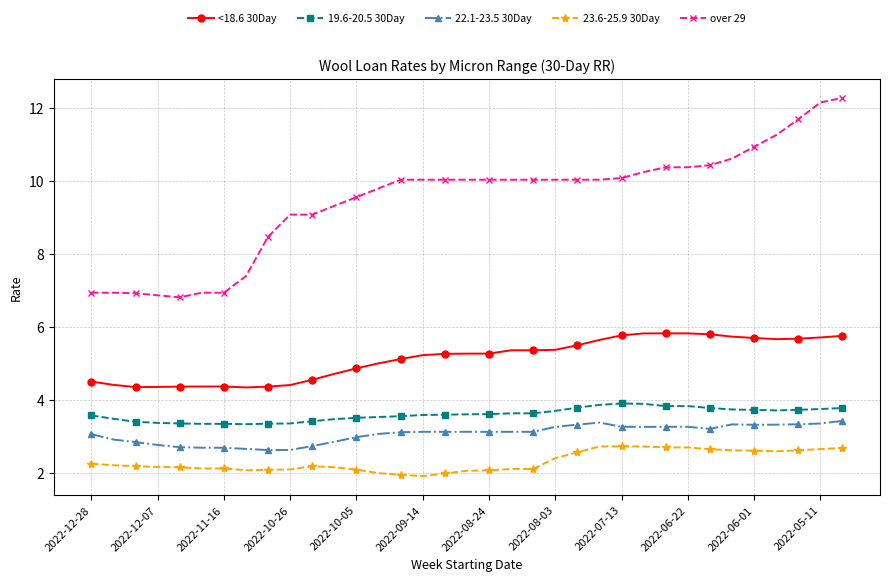

True or false: <18.6 30Day and 22.1-23.5 30Day intersect in this chart.

False